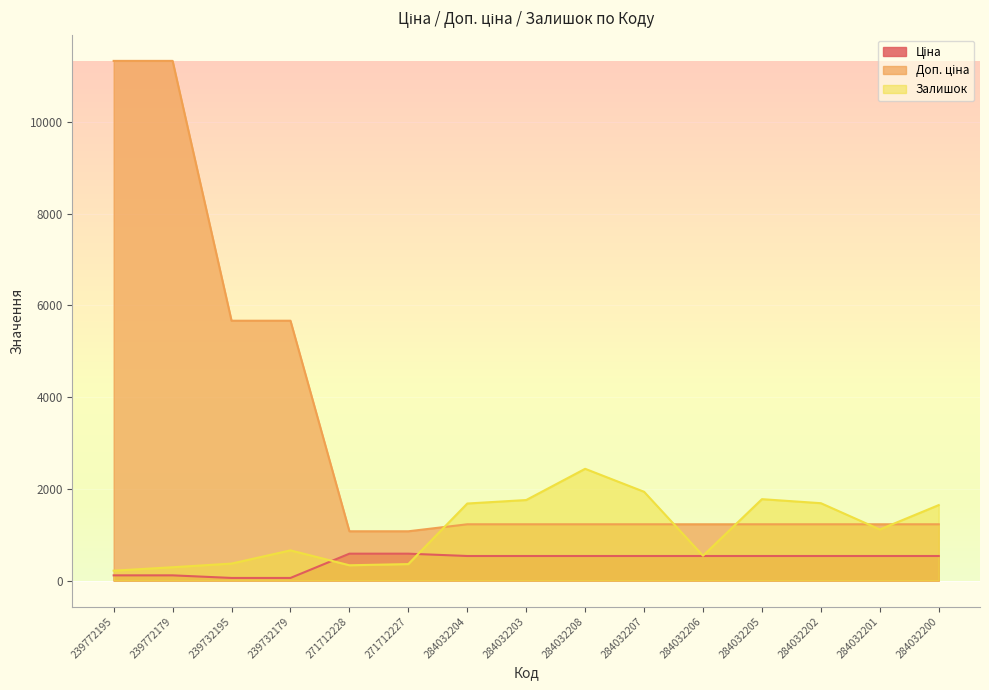

What is the label of the 8th point from the right?

284032203